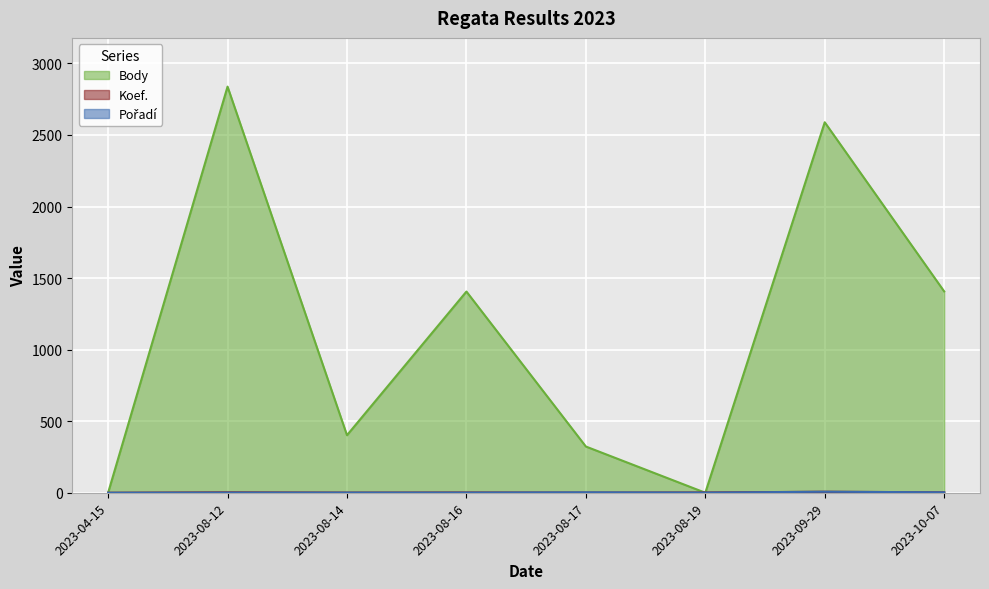

How many interior local valleys does the Pořadí series have?

1